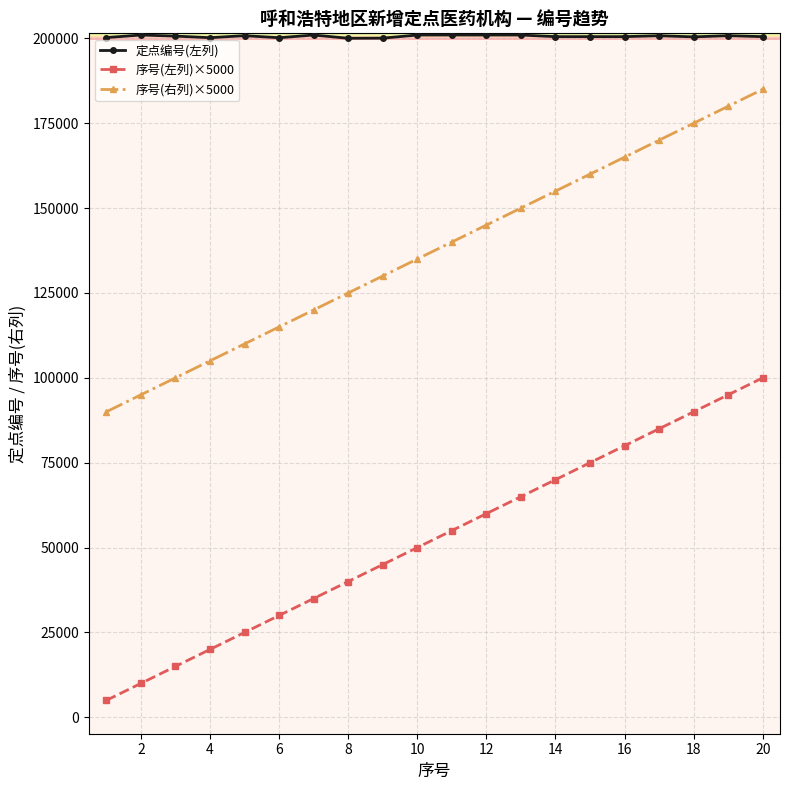

How many lines are shown in the chart?

3